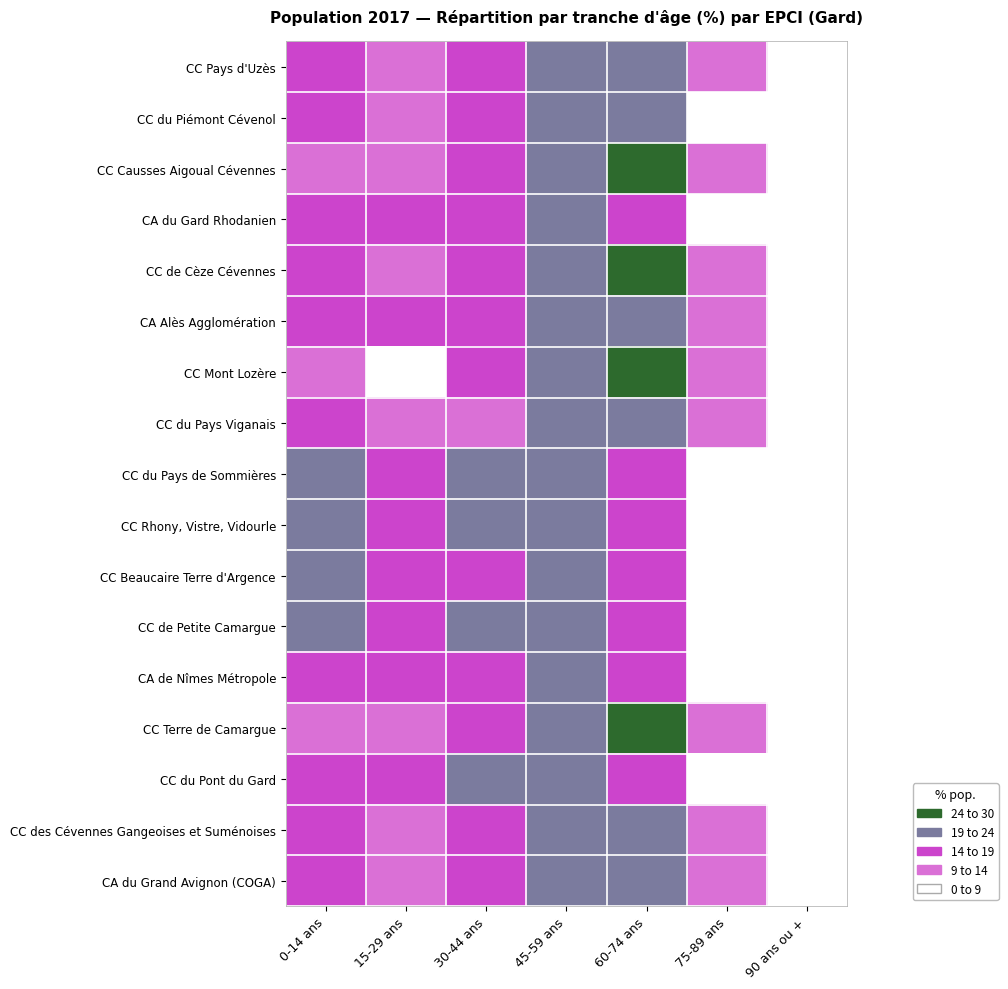

What is the spread (max minus min) of values at 45-59 ans?

4.4